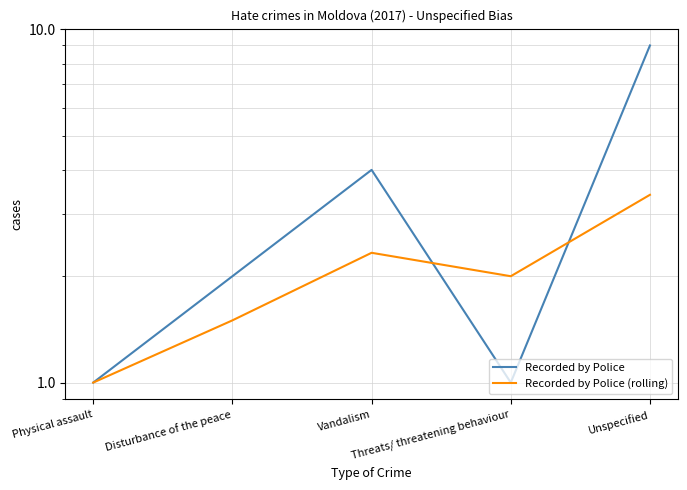

What is the minimum value for Recorded by Police?

1.0